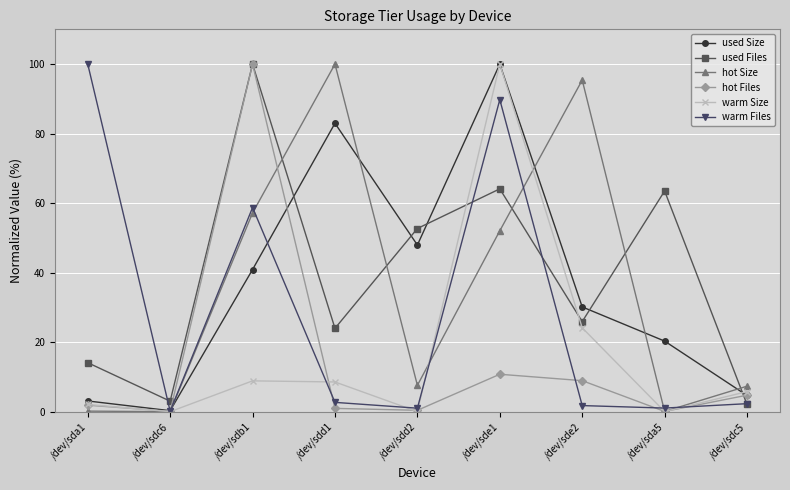

How many times do used Files and hot Size cross each other?

5